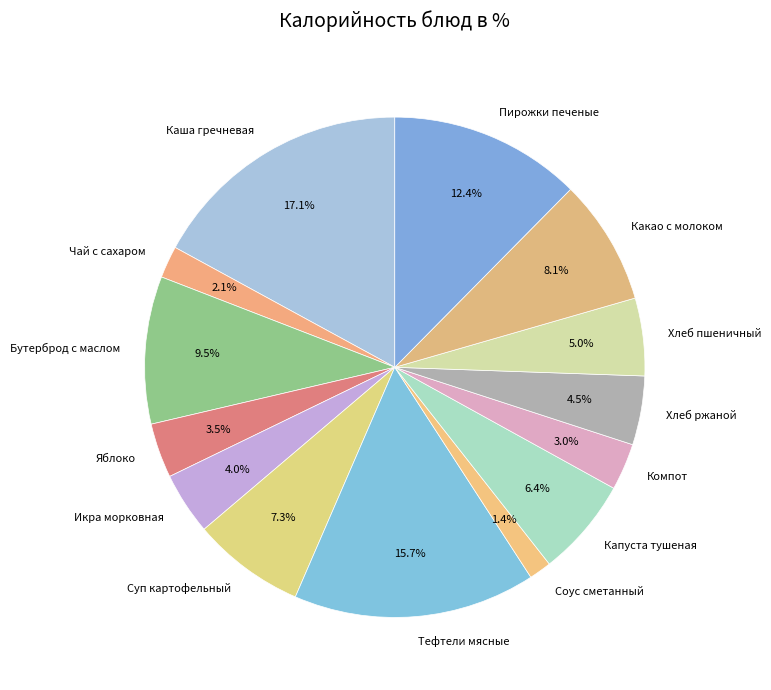

Is there any slice that represents more than half of the pie?

No